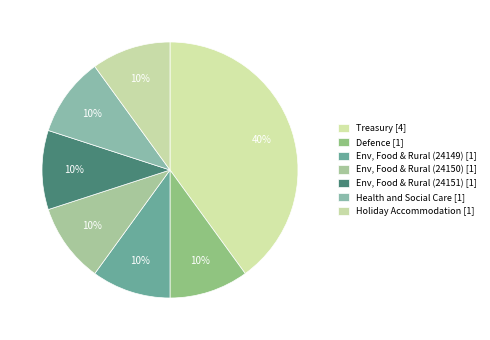

How many slices are in this pie chart?

7